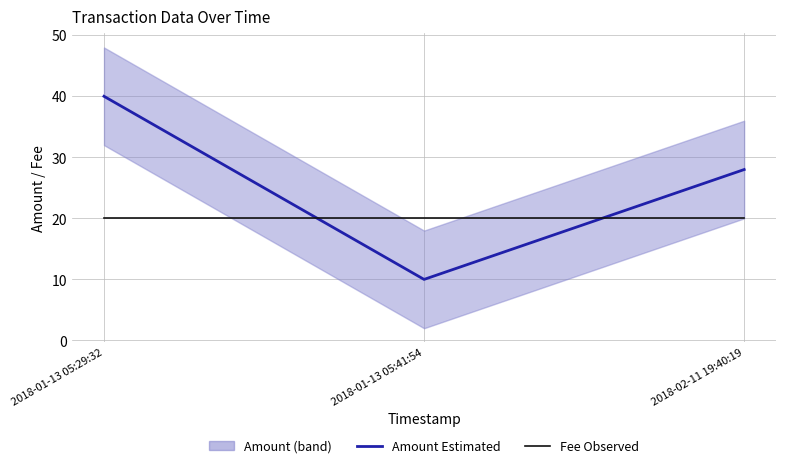

Where is Fee (Observed) nearest to the value 20?

2018-01-13 05:29:32